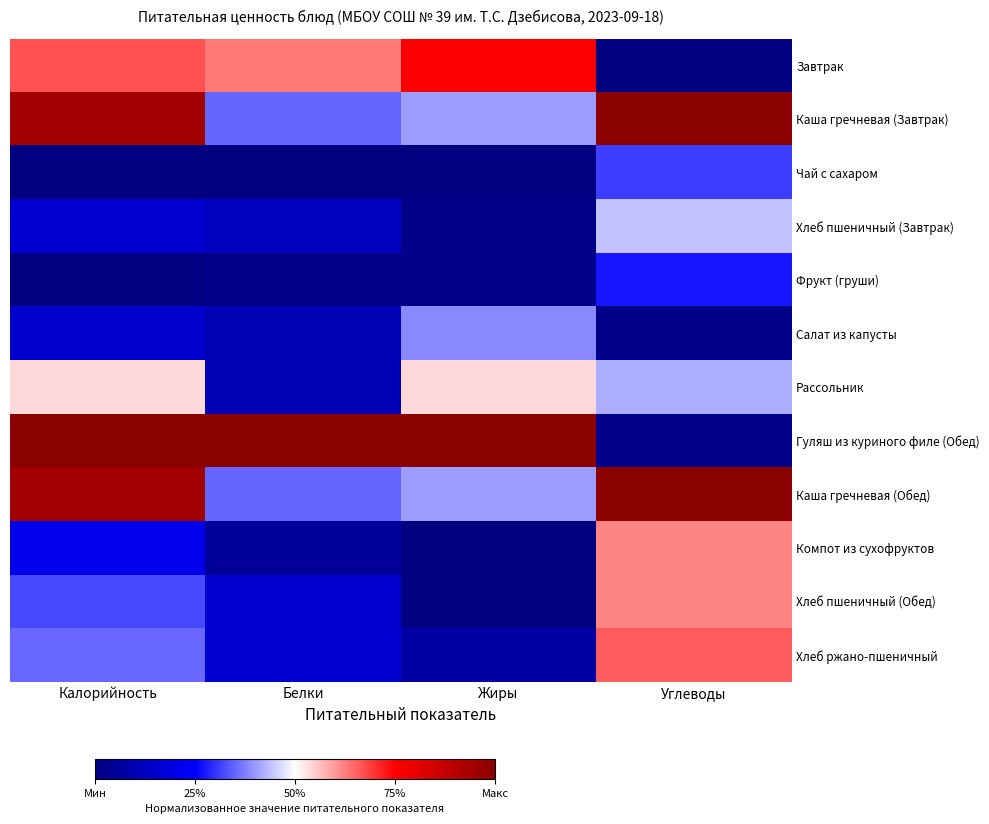

At which category is the sum across all series the highest?

Углеводы